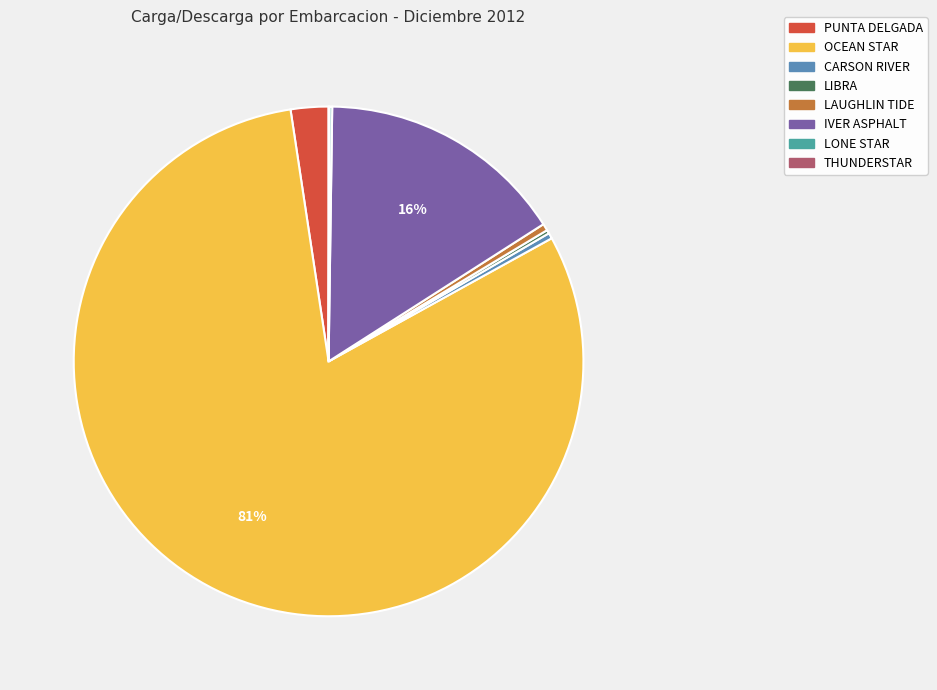

What percentage do LONE STAR and OCEAN STAR together represent?

80.8%